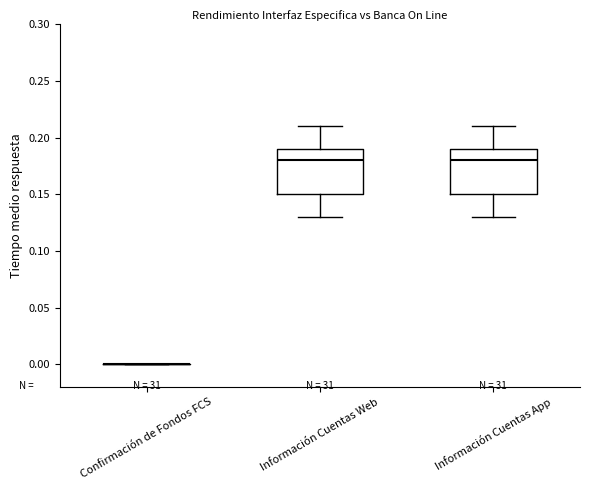

Where does the median line of the box for Información Cuentas Web sit on the y-axis? The values are not printed on the chart, so give them approximately, as read against the axis.

0.18